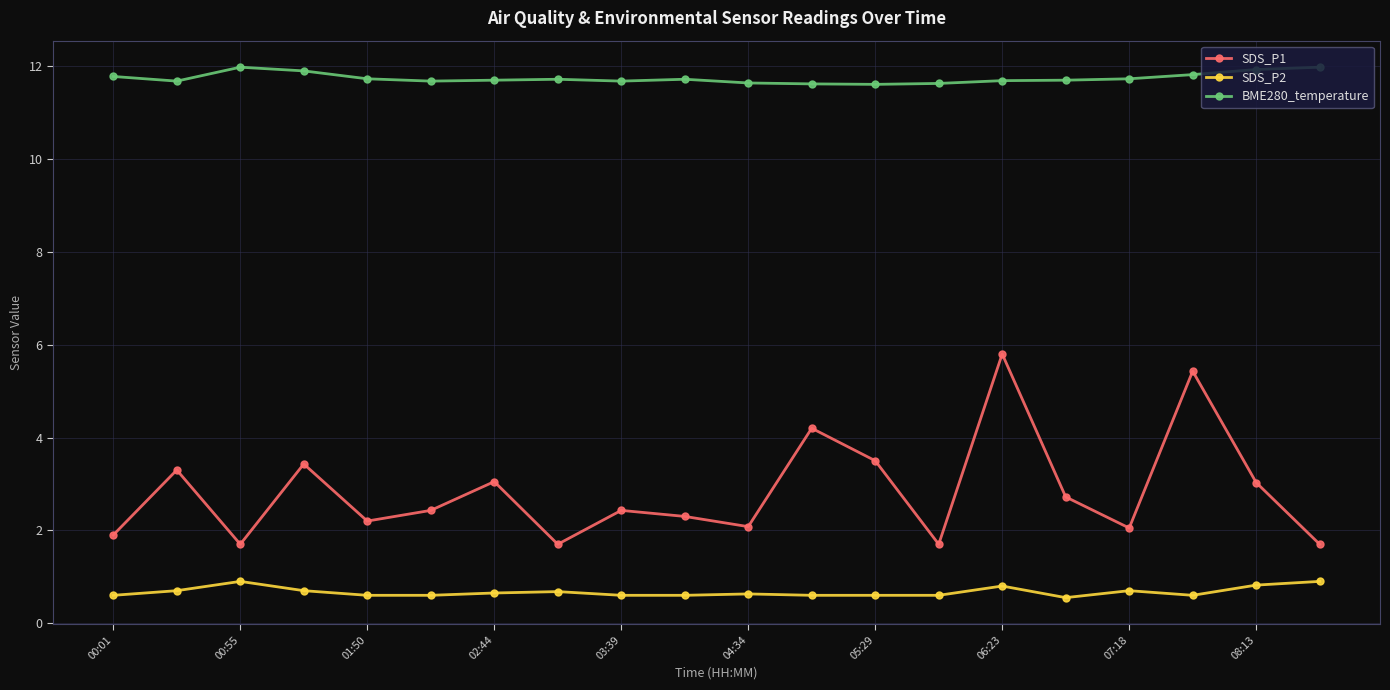

What are all the series names shown in the legend?

SDS_P1, SDS_P2, BME280_temperature